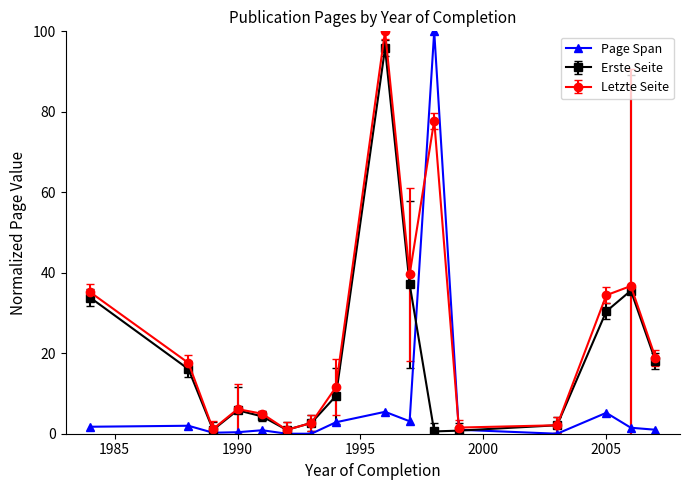

True or false: Page Span has more than 1 interior local peaks.

True